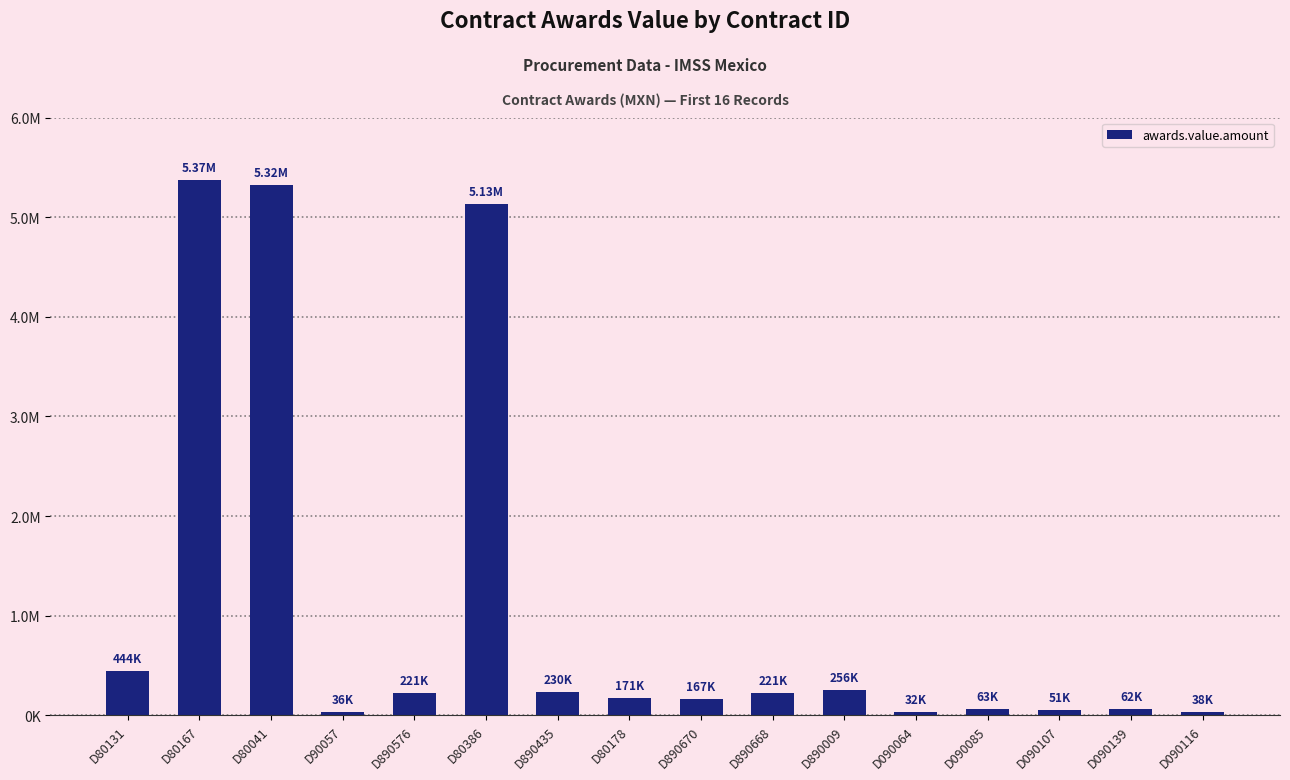

True or false: the data shows 255827.2 at D890009.

True